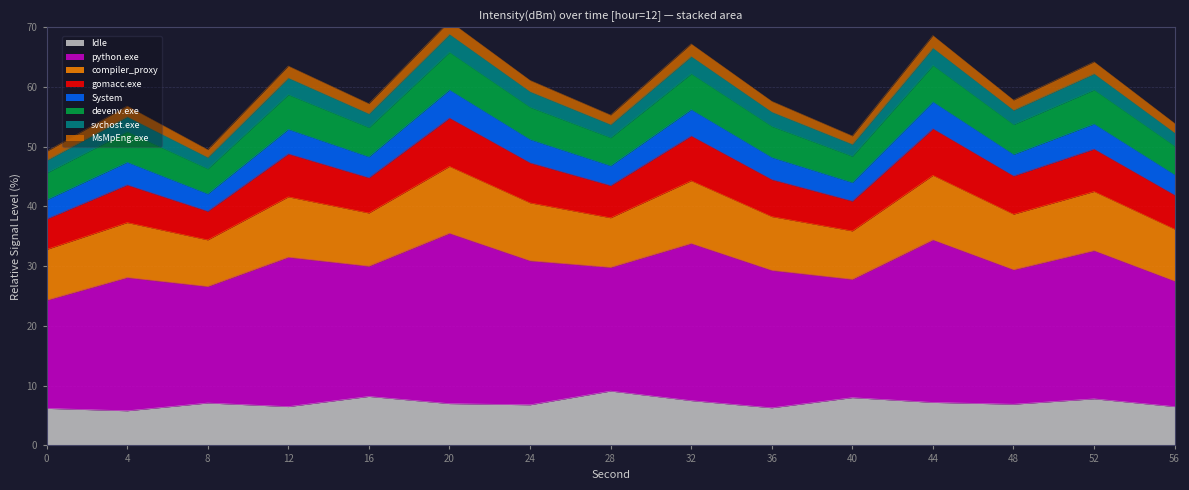

True or false: Idle has a value of 6.5 at 56.

True